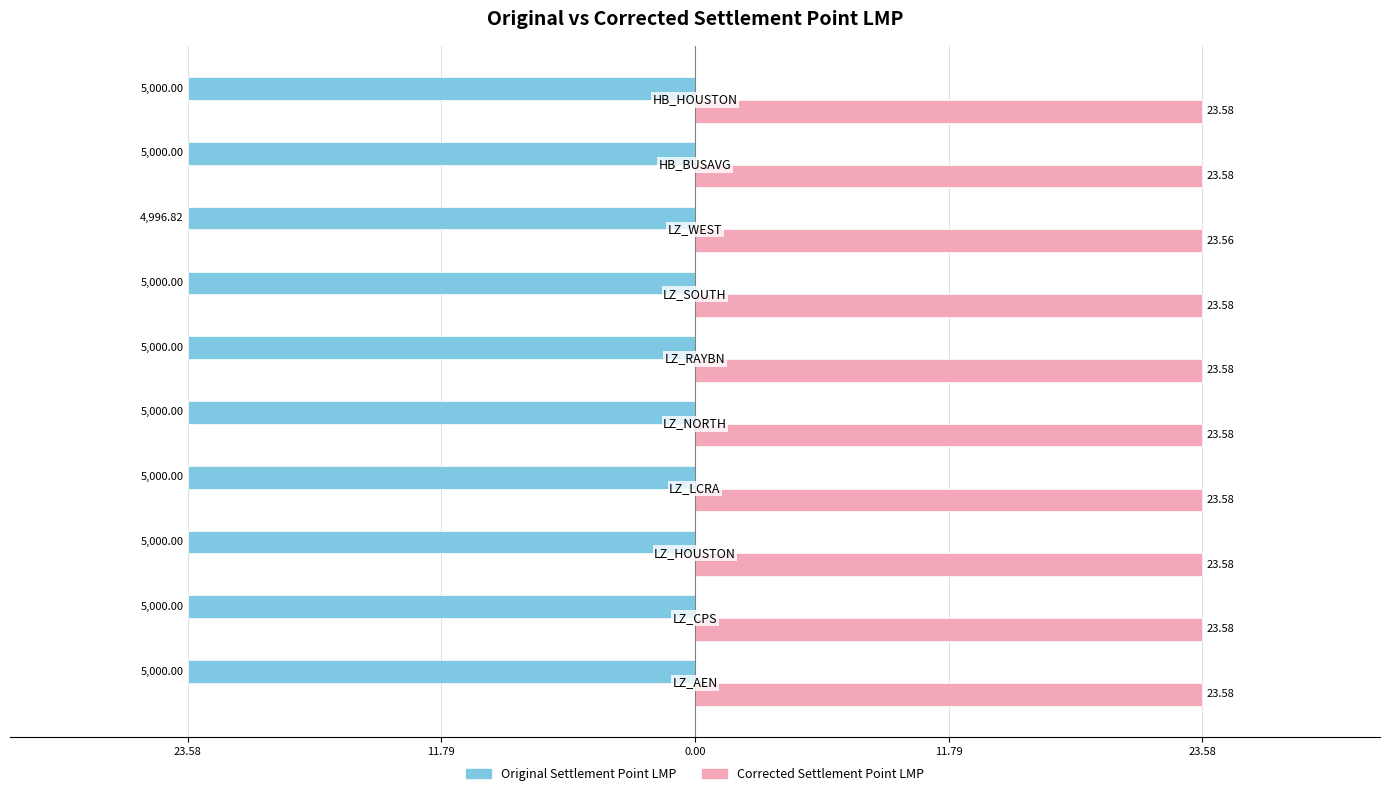

What are all the series names shown in the legend?

Original Settlement Point LMP, Corrected Settlement Point LMP